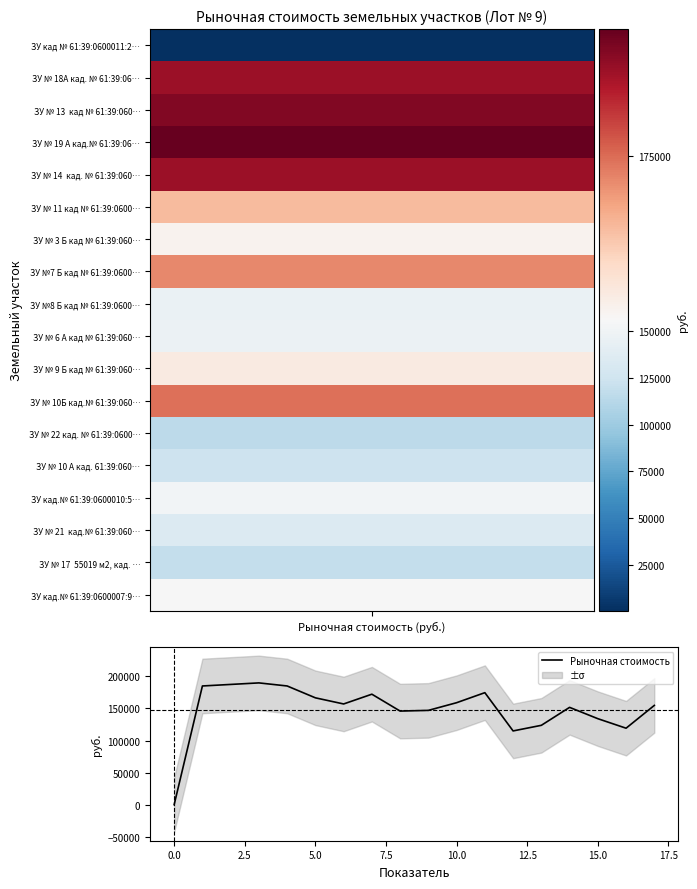

Read the value at 14, to the nearest 100.

151700